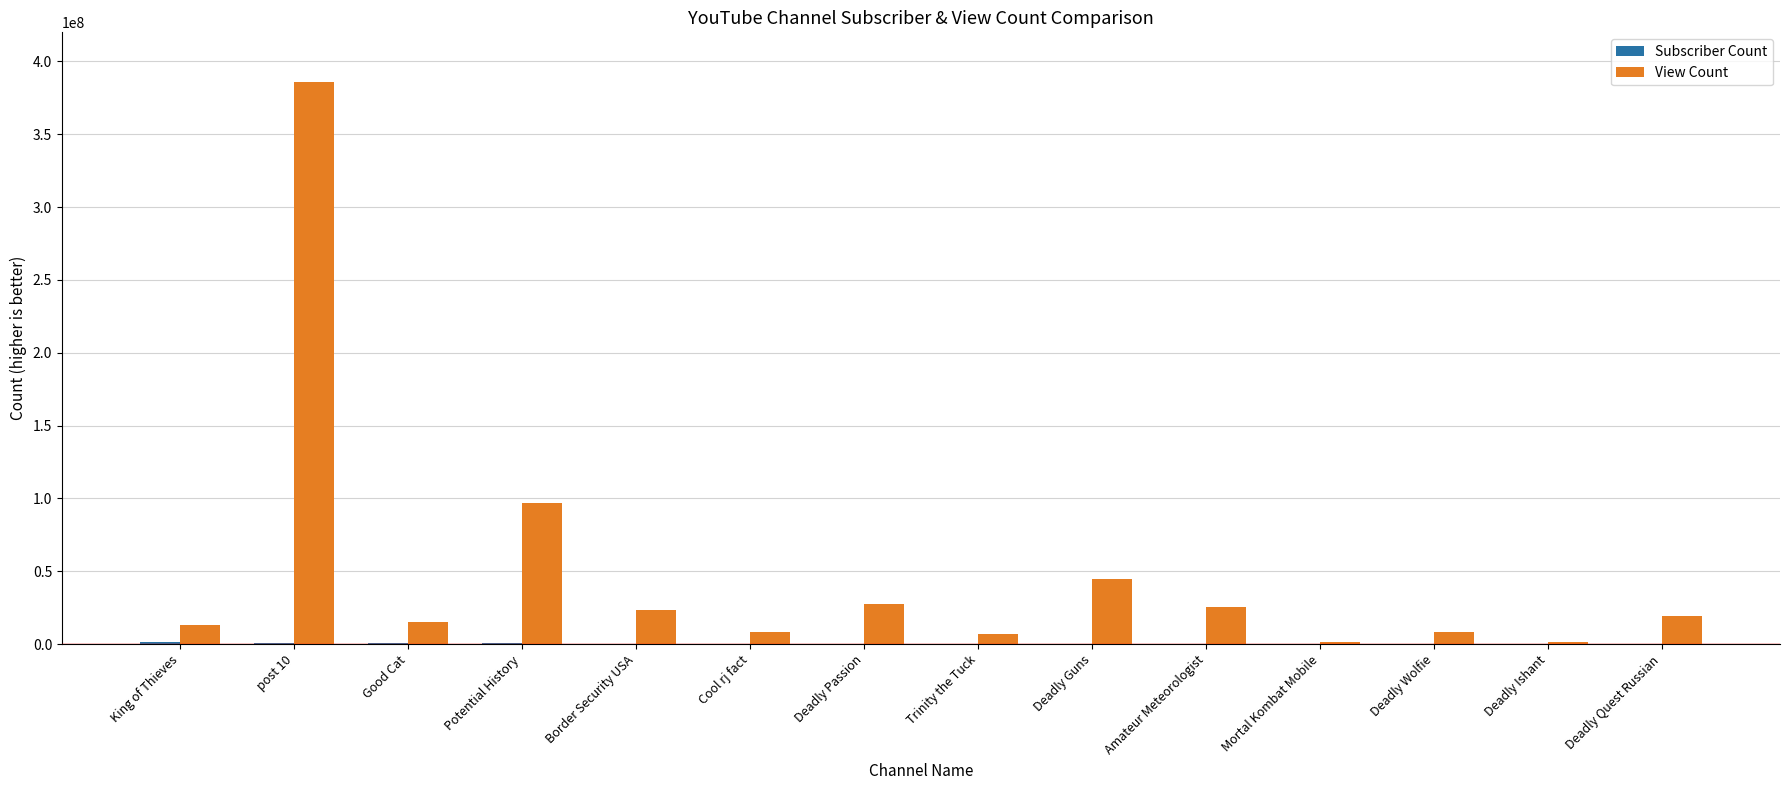

At which label is View Count closest to 193754853?

Potential History